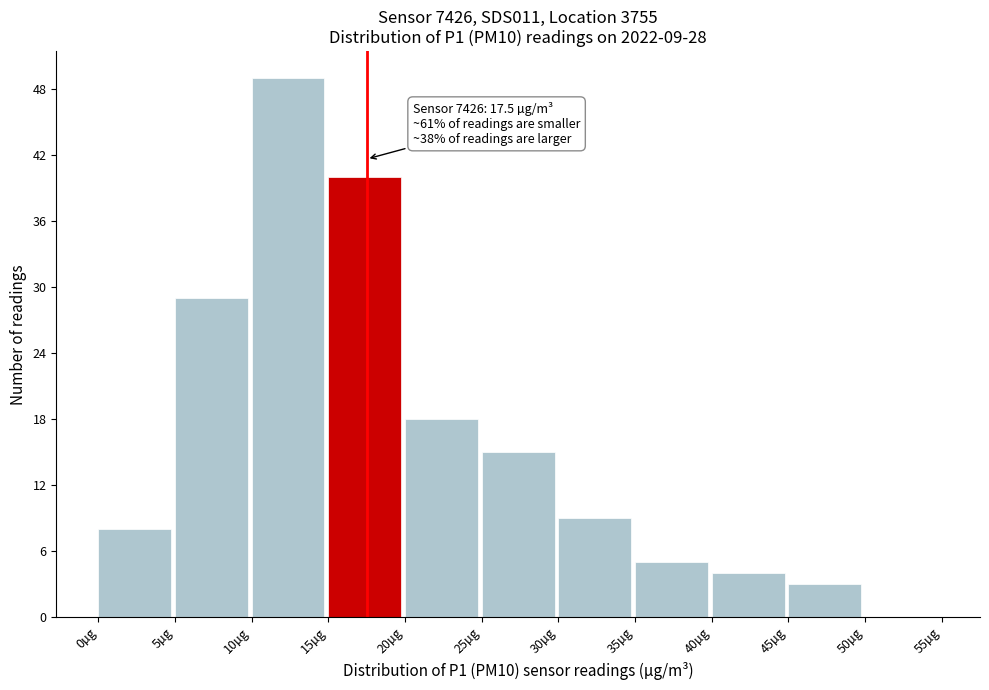

Which range on the x-axis has the tallest bar?

10 to 15